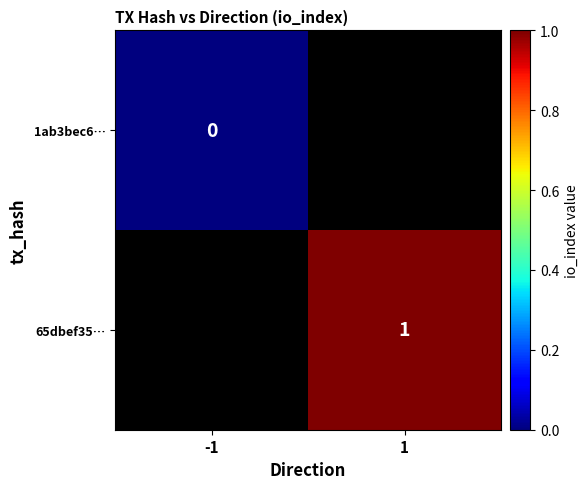

Is the value of 1ab3bec6… at -1 greater than the value of 65dbef35… at 1?

No